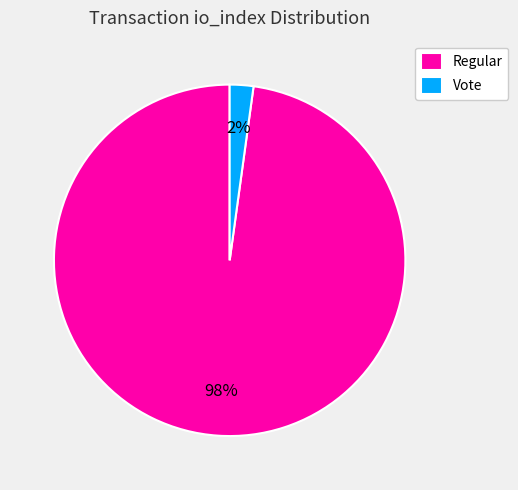

How many slices are in this pie chart?

2